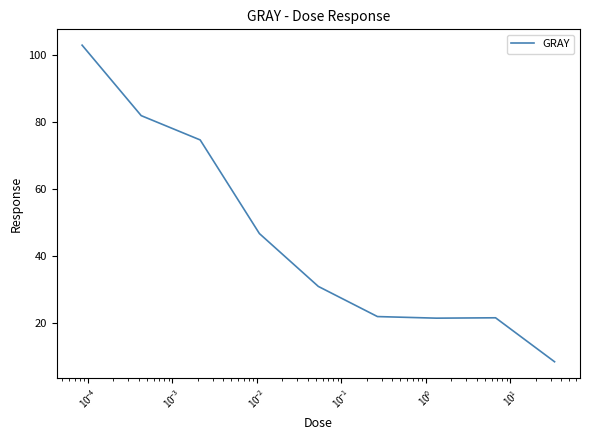

What is the maximum value shown in the chart?

103.0